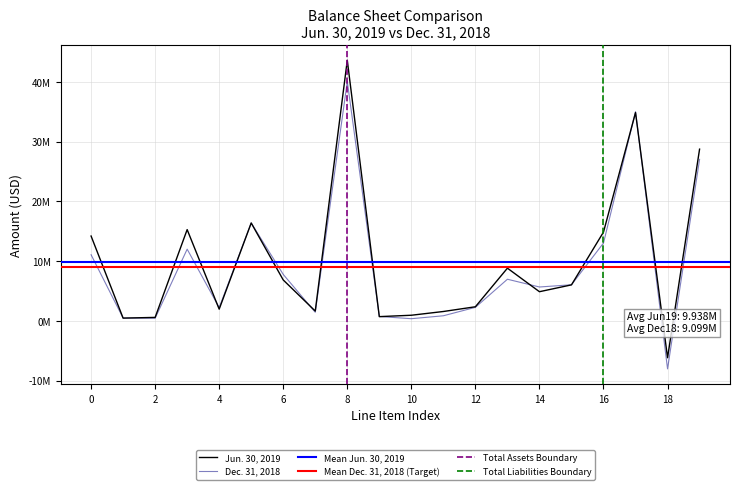

Rank the series at 16 from highest to lowest value.

Jun. 30, 2019, Dec. 31, 2018